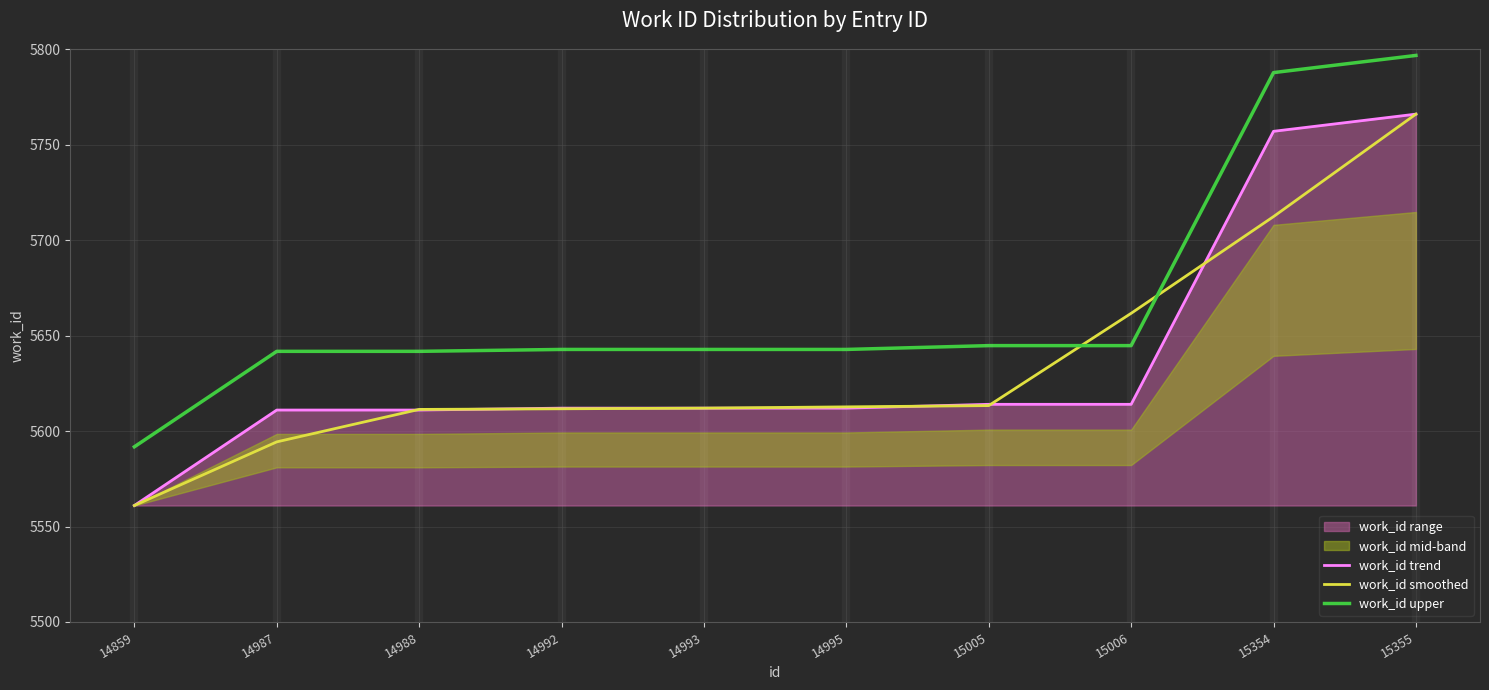

Rank the series at 14987 from lowest to highest value.

work_id smoothed, work_id trend, work_id upper